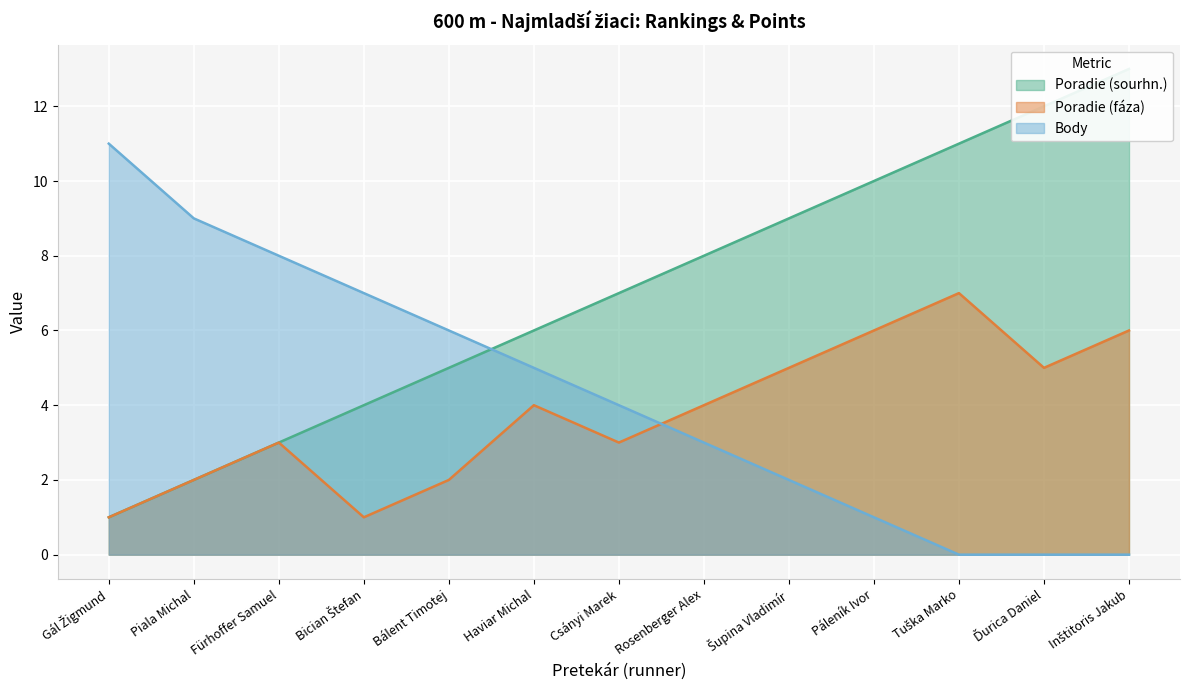

What is the difference between the second highest and second lowest values in the Poradie (sourhn.) series?

10